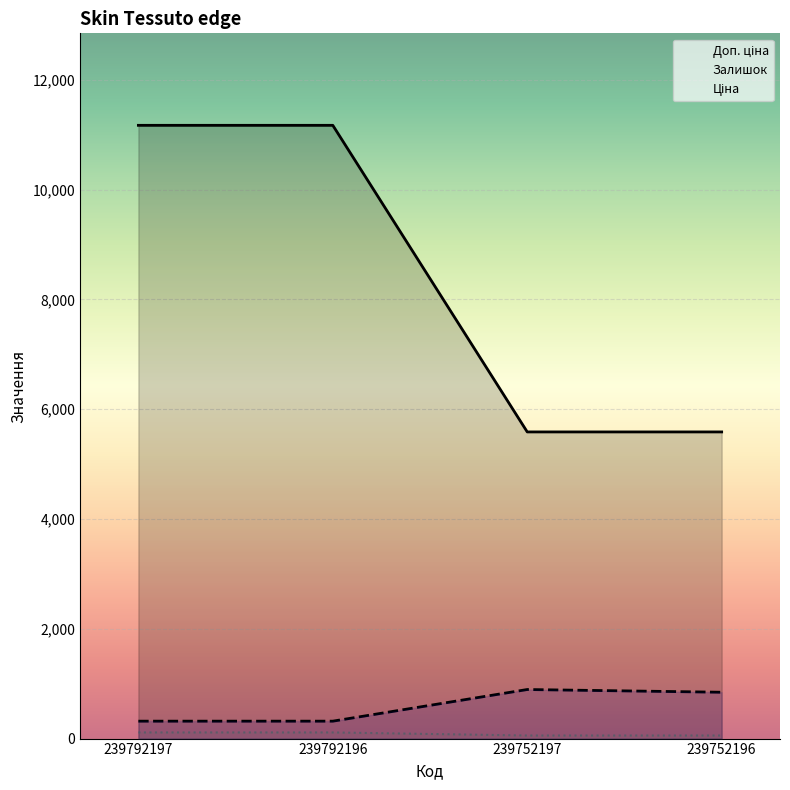

How many series are shown in this chart?

3